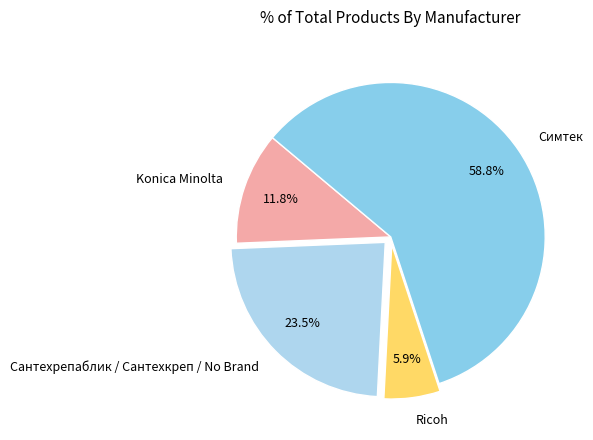

What is the smallest slice in the pie chart?

Ricoh